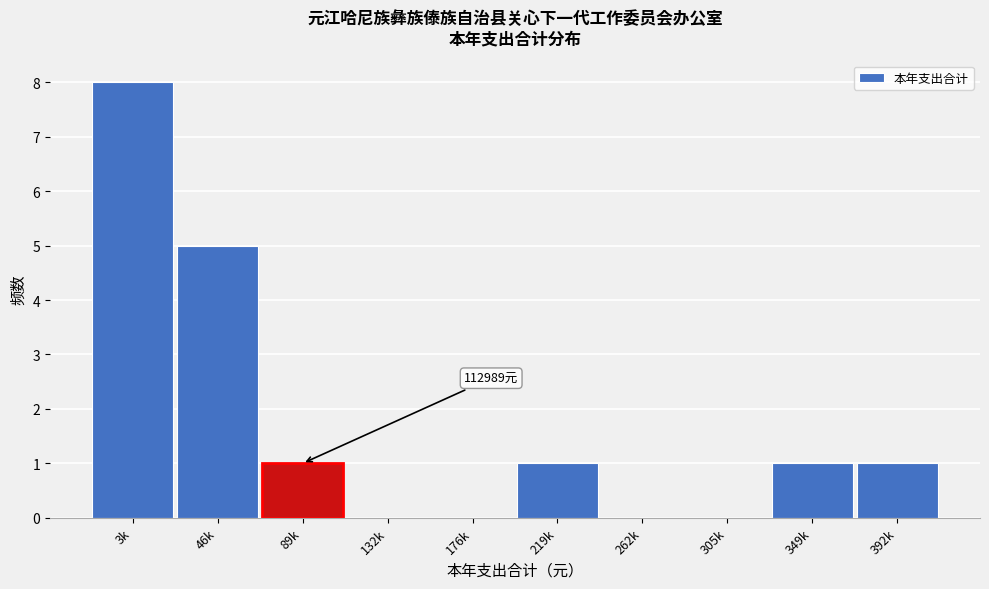

Reading right to left, extract all data points from this chart.

392k=1	349k=1	305k=0	262k=0	219k=1	176k=0	132k=0	89k=1	46k=5	3k=8